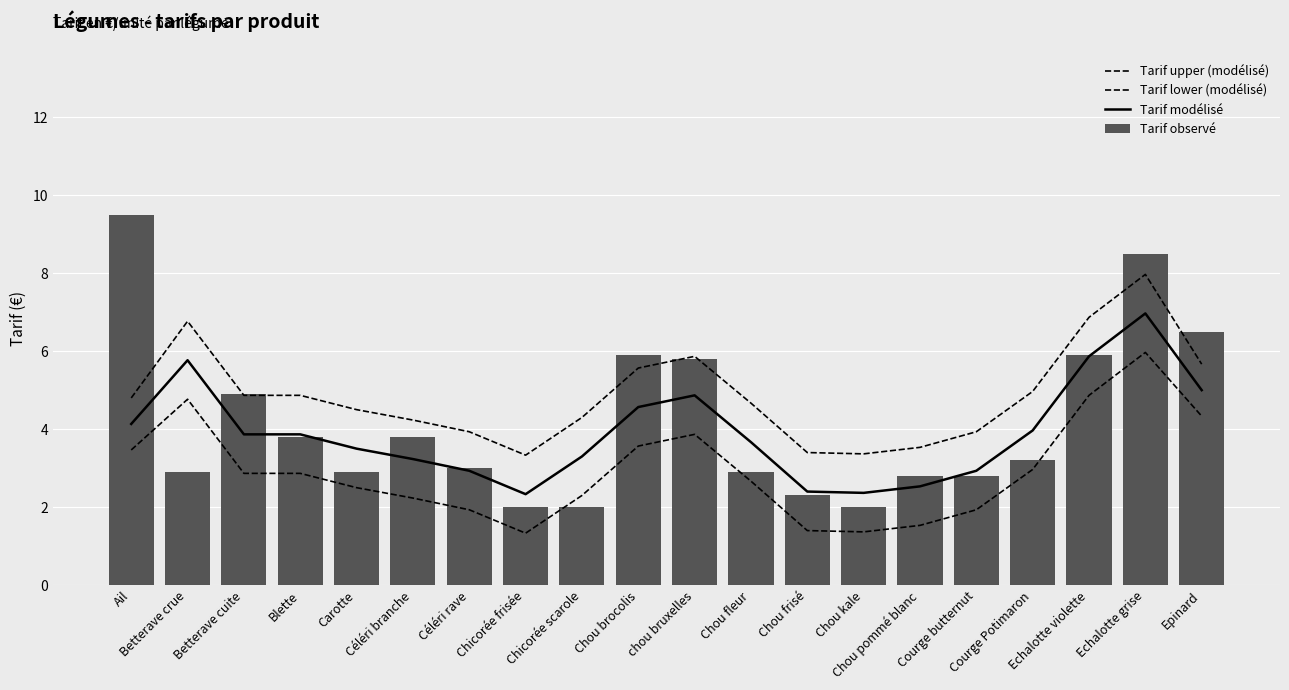

What is the difference between the Tarif upper (modélisé) values at Courge Potimaron and Ail?

0.2